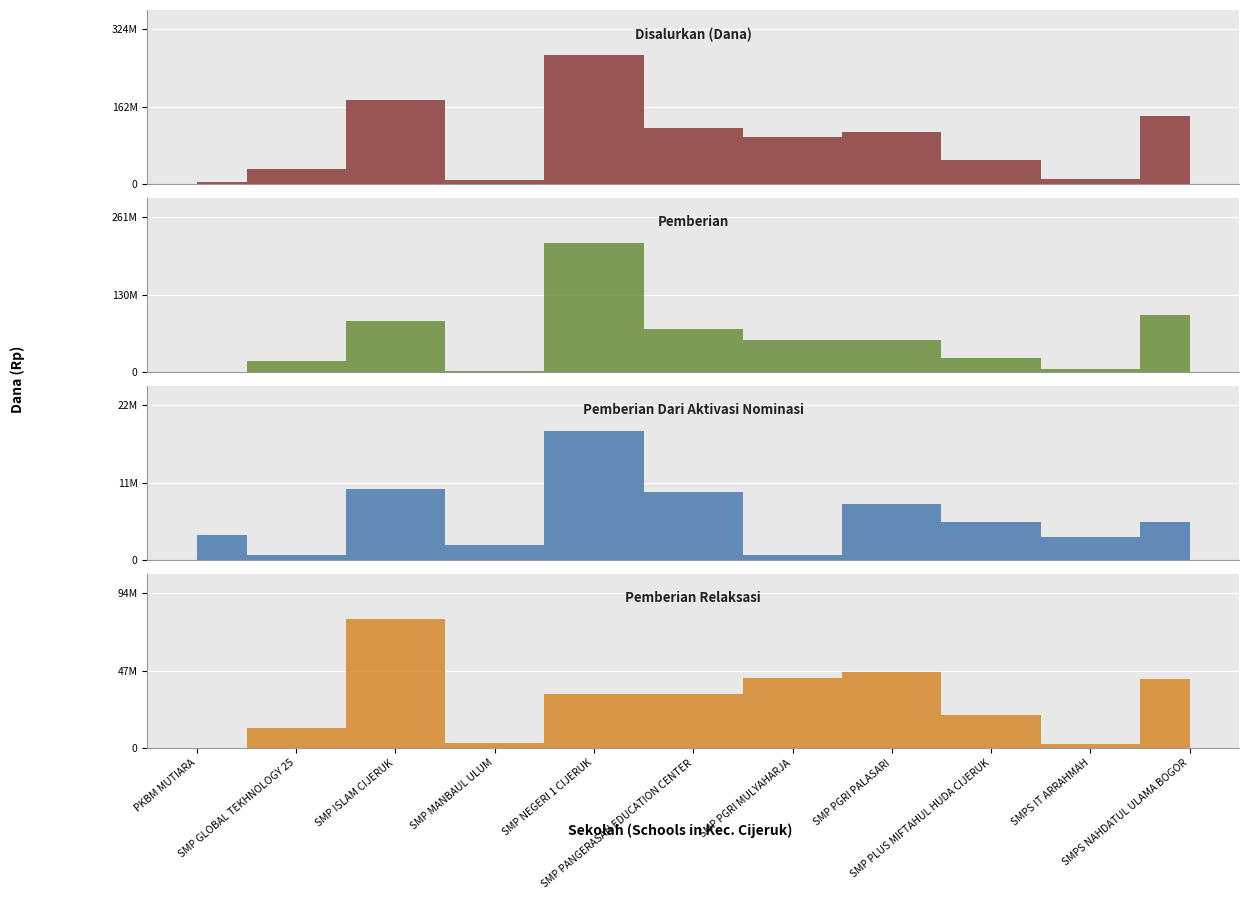

List the labels in order of Pemberian Dari Aktivasi Nominasi value, largest first.

SMP NEGERI 1 CIJERUK, SMP ISLAM CIJERUK, SMP PANGERASAN EDUCATION CENTER, SMP PGRI PALASARI, SMP PLUS MIFTAHUL HUDA CIJERUK, SMPS NAHDATUL ULAMA BOGOR, PKBM MUTIARA, SMPS IT ARRAHMAH, SMP MANBAUL ULUM, SMP GLOBAL TEKHNOLOGY 25, SMP PGRI MULYAHARJA